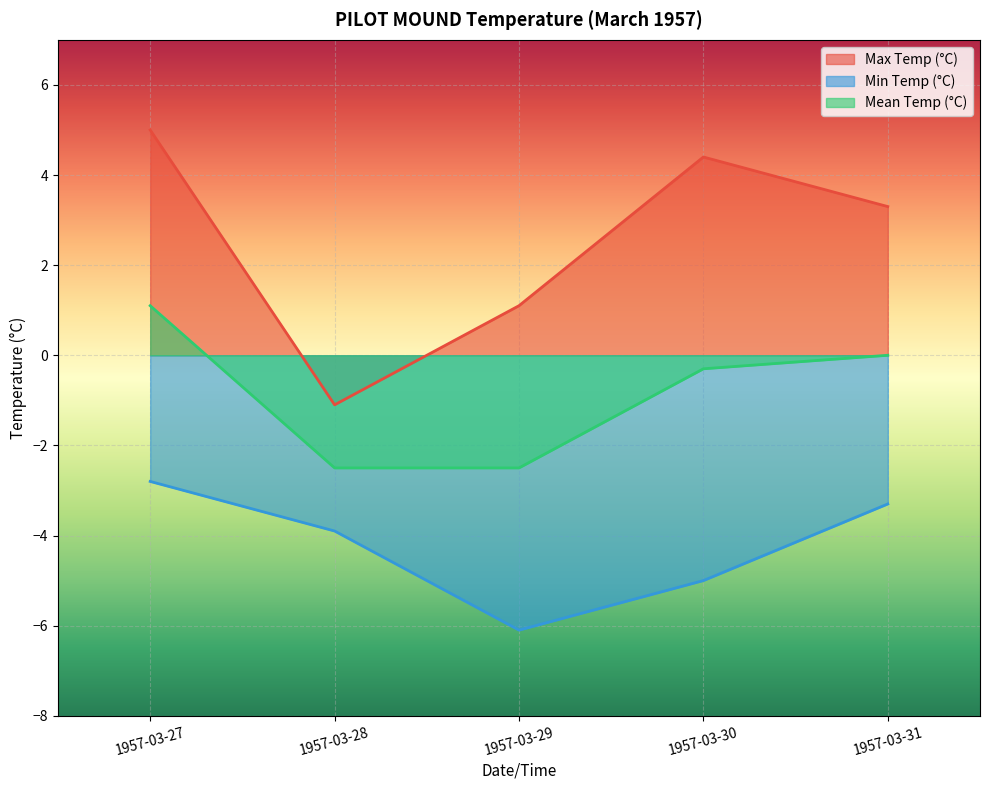

How many interior local valleys does the Min Temp (°C) series have?

1